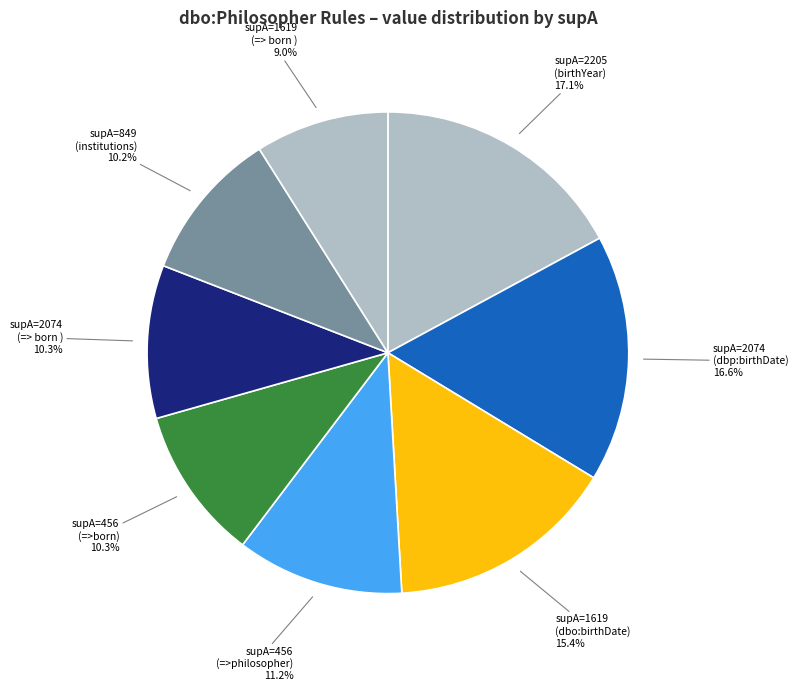

Rank the categories by value from lowest to highest.

1619 (birthDate=> born ), 849 (institutions), 2074 (birthDate=> born ), 456 (nationality=>born), 456 (nationality=>philosopher), 1619 (birthDate), 2074 (birthDate), 2205